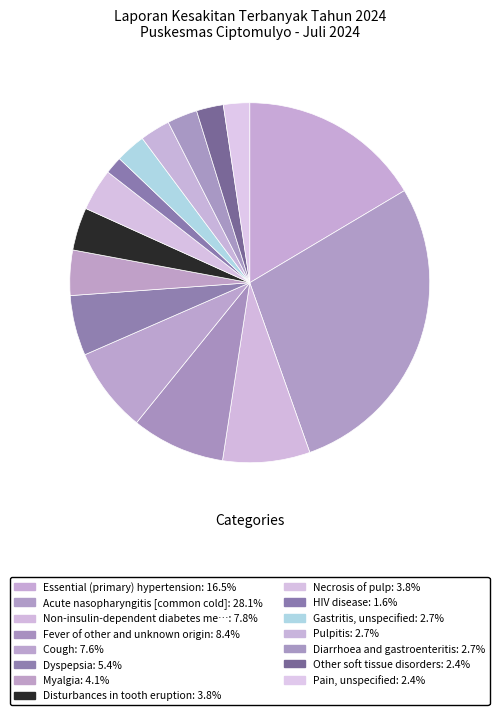

How many segments does this pie chart have?

15